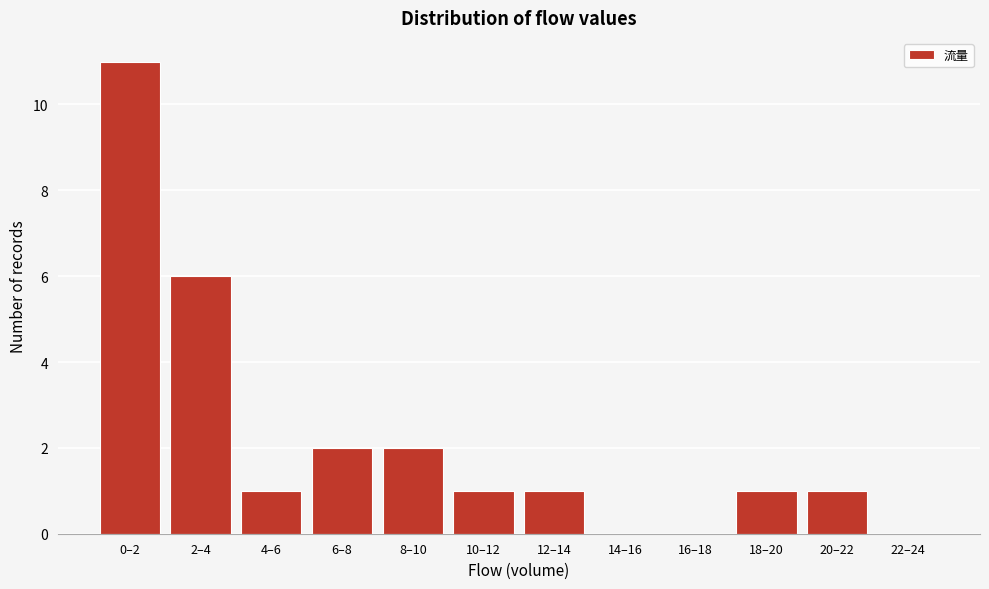

Reading right to left, extract all data points from this chart.

22–24=0	20–22=1	18–20=1	16–18=0	14–16=0	12–14=1	10–12=1	8–10=2	6–8=2	4–6=1	2–4=6	0–2=11